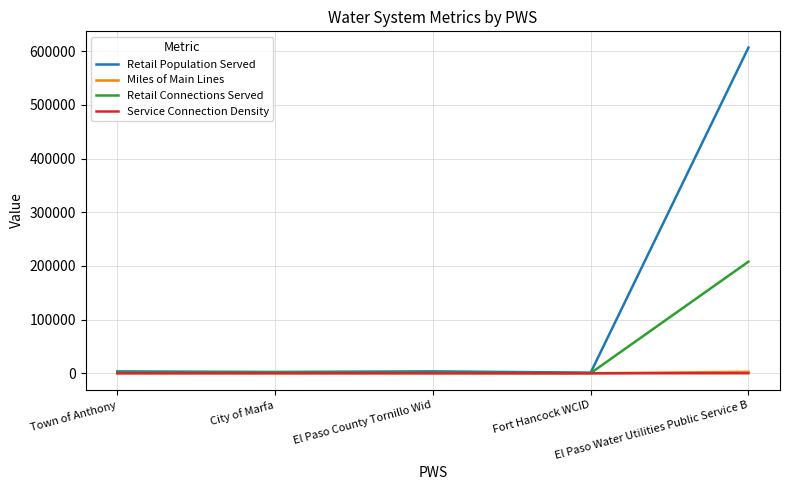

Which series has the widest spread of values?

Retail Population Served